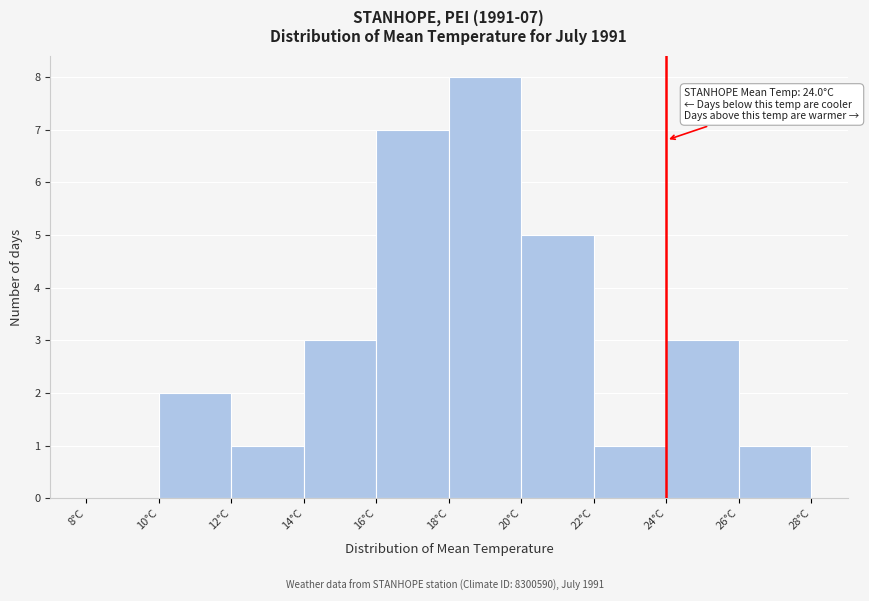

Which range on the x-axis has the tallest bar?

18 to 20